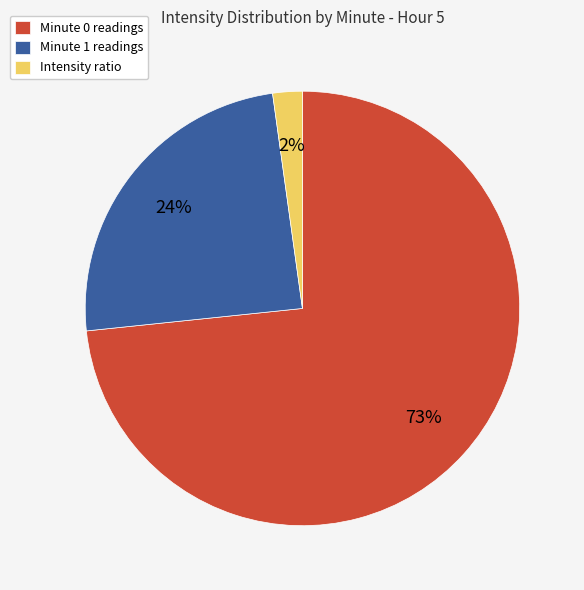

Is the sum of Minute 1 readings and Intensity ratio greater than half?

No